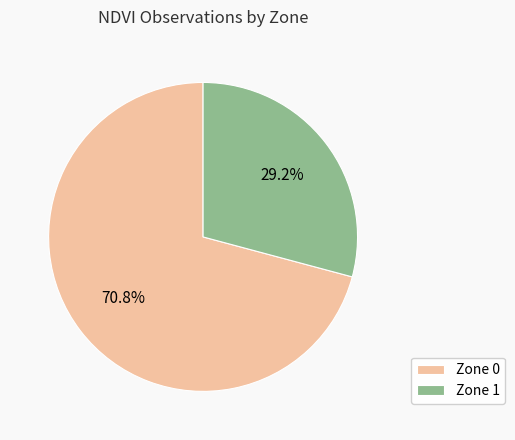

Which slice represents more than half of the pie?

Zone 0